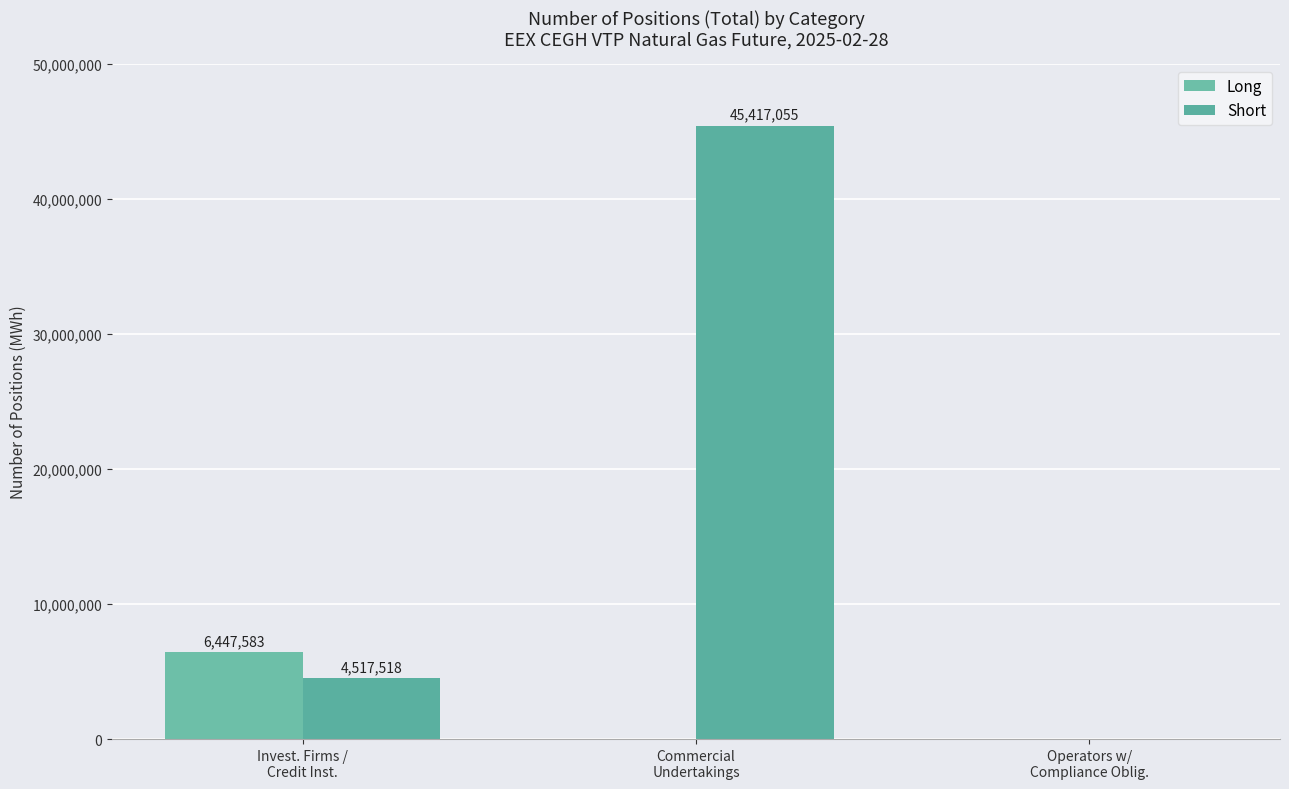

How many data points does each series have?

3